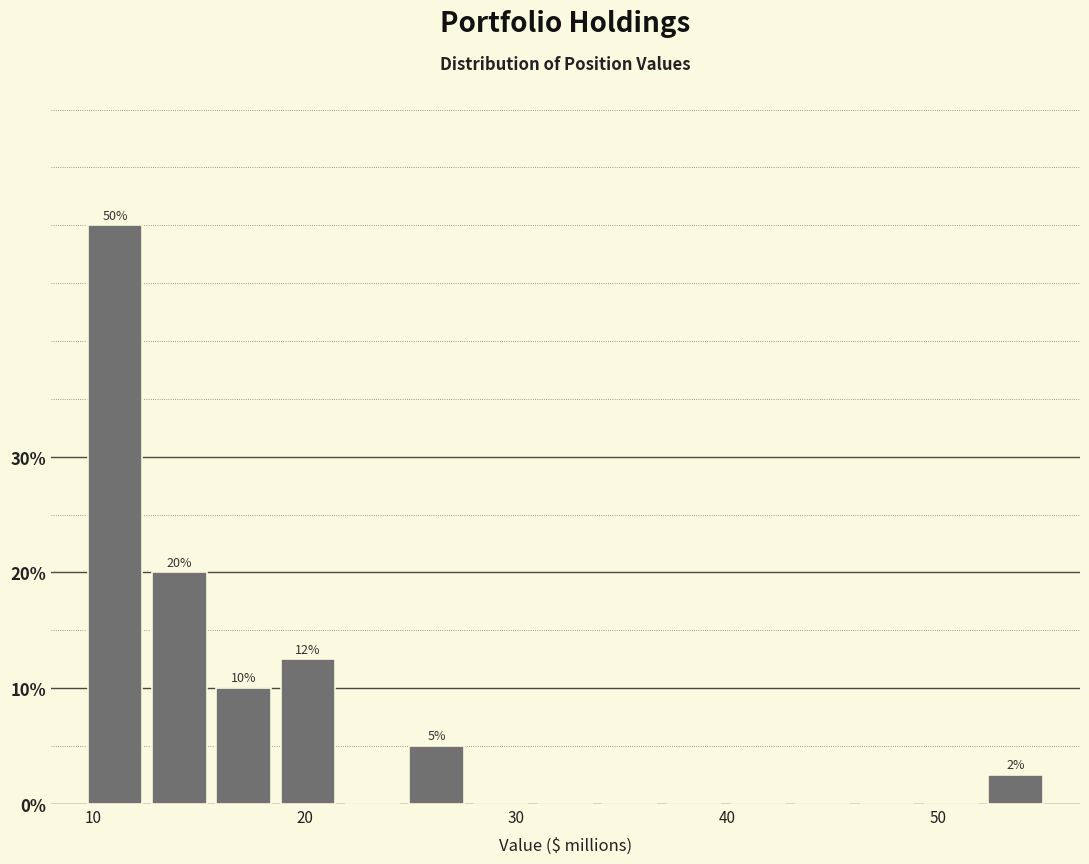

Read against the x-axis, roughly where is the centre of the tallest bar?

11